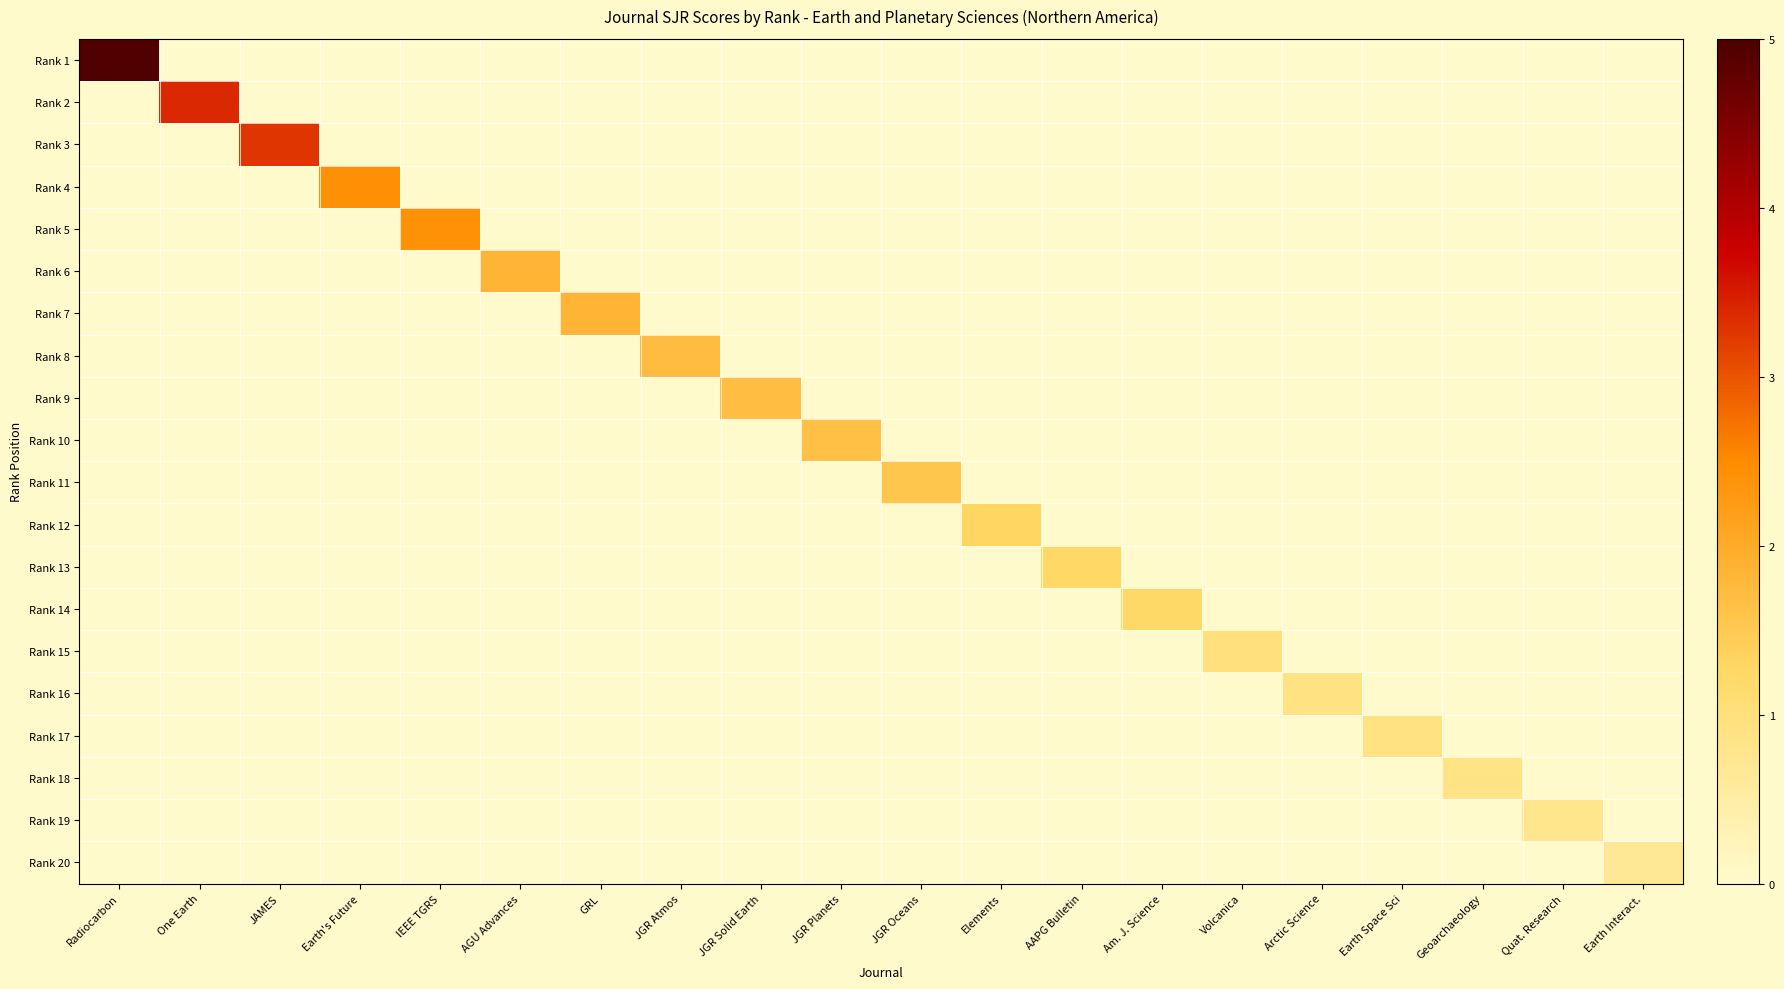

Rank the series by their maximum value, from lowest to highest.

Rank 20, Rank 19, Rank 18, Rank 17, Rank 16, Rank 15, Rank 14, Rank 13, Rank 12, Rank 11, Rank 10, Rank 9, Rank 8, Rank 6, Rank 7, Rank 5, Rank 4, Rank 3, Rank 2, Rank 1